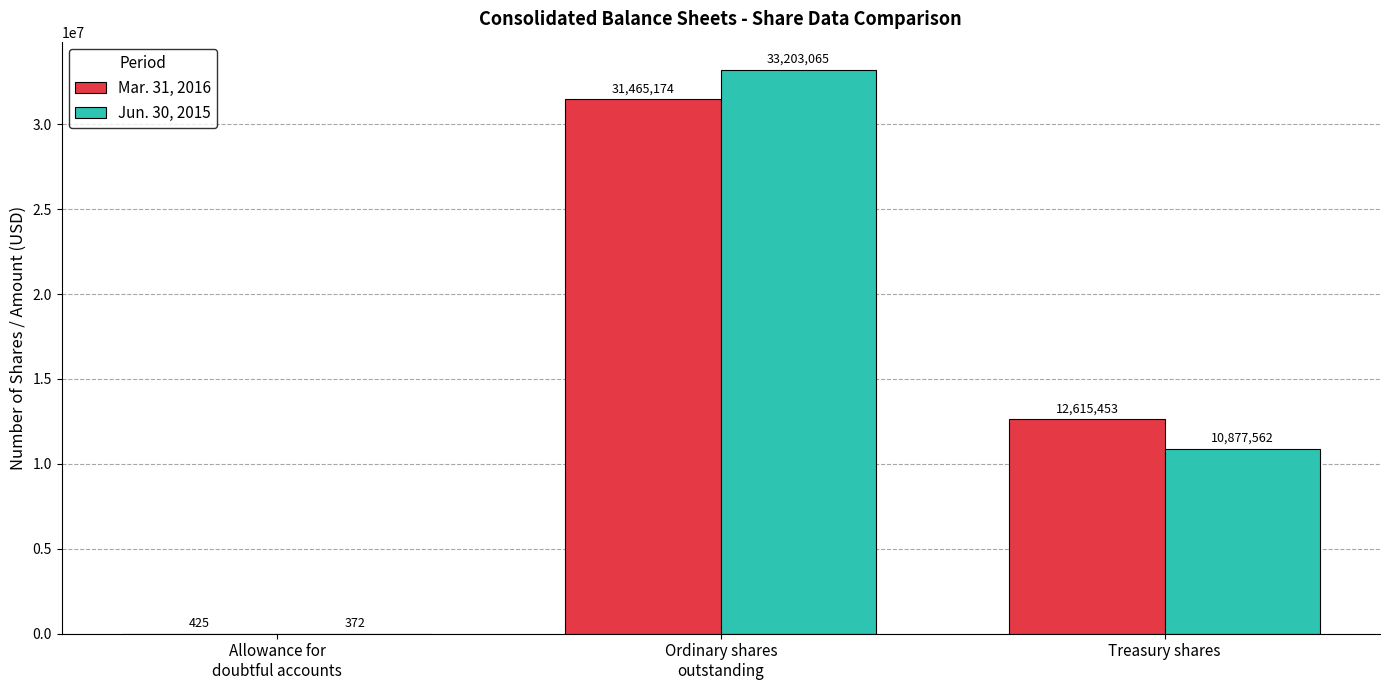

What are all the series names shown in the legend?

Mar. 31, 2016, Jun. 30, 2015